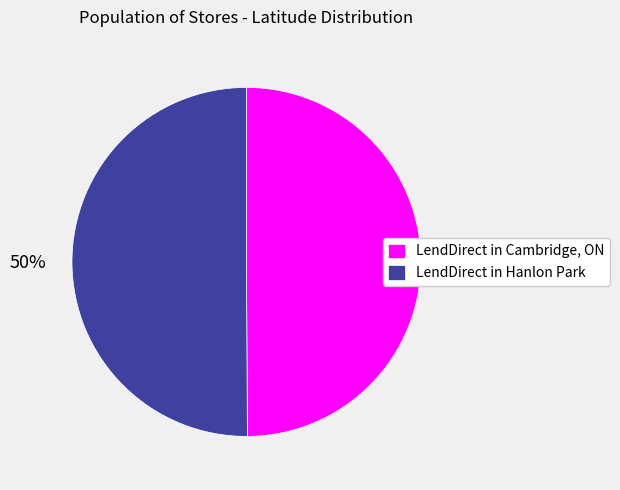

To the nearest percent, what is the combined percentage of LendDirect in Hanlon Park and LendDirect in Cambridge, ON?

100%